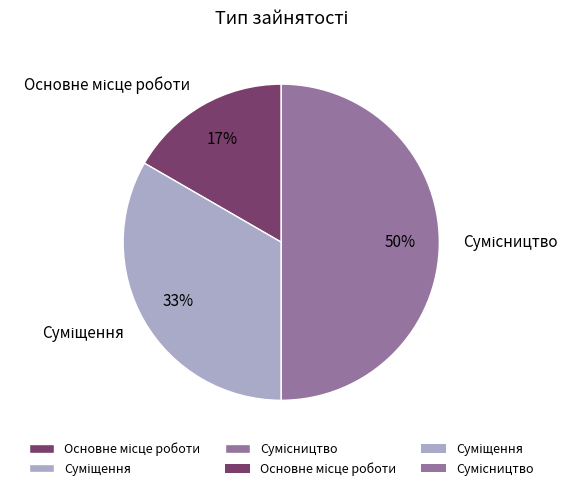

To the nearest percent, what is the difference between the largest and smallest slice percentages?

33%